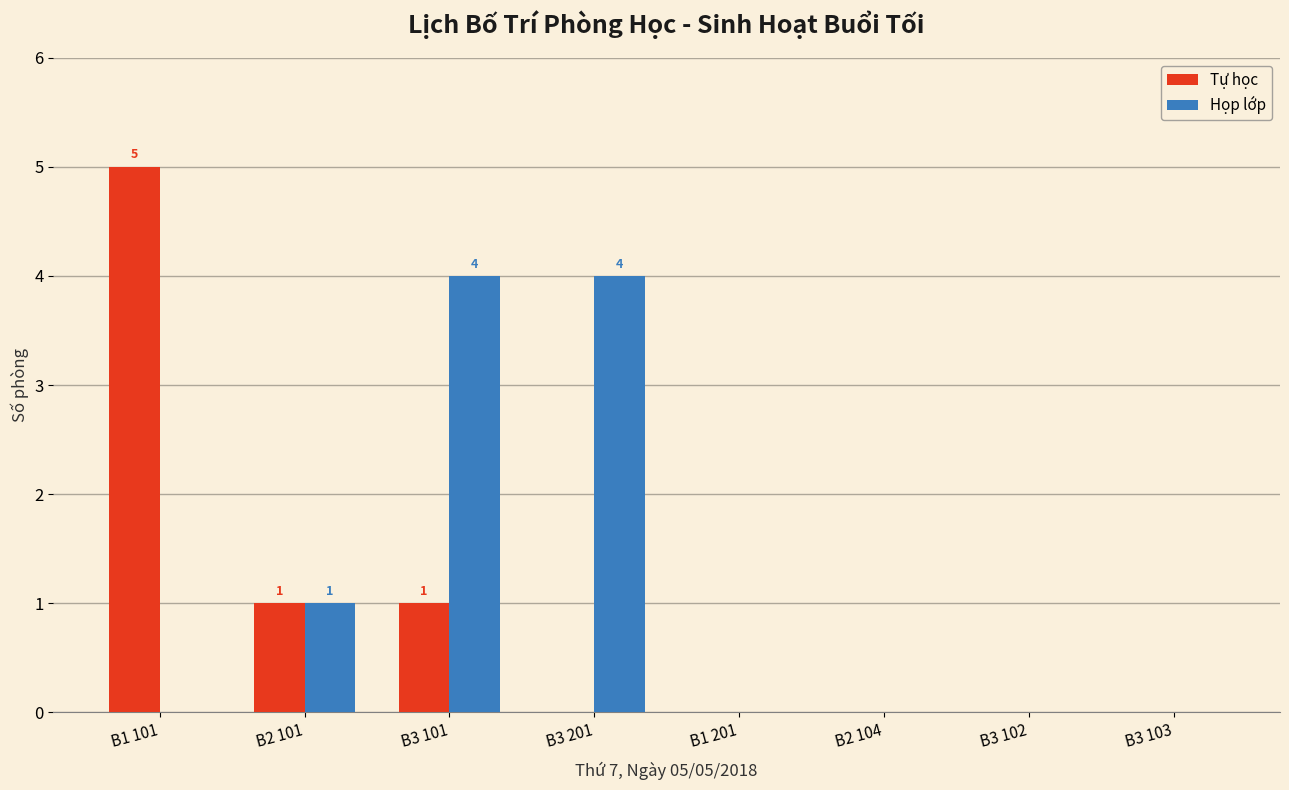

At which label does Tự học reach its peak?

B1 101